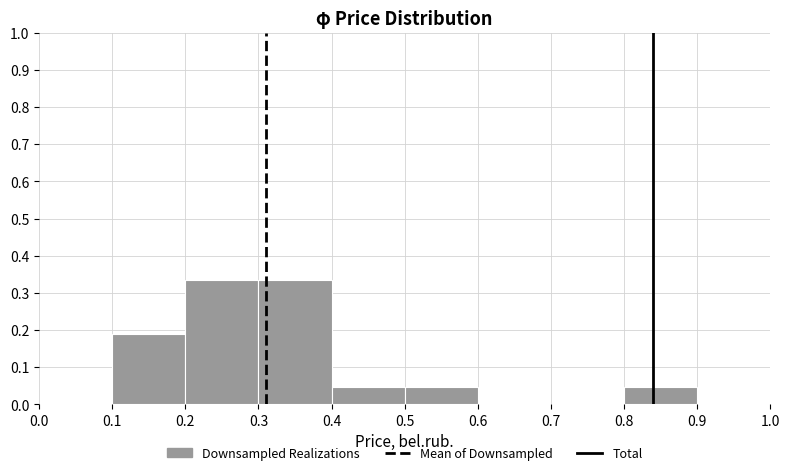

Reading left to right, list every bar in this chart as the range it spans on the x-axis followed by its height. The values are not printed on the chart, so give them approximately, as read against the axis.

0.0 to 0.1: 0
0.1 to 0.2: 0.19
0.2 to 0.3: 0.33
0.3 to 0.4: 0.33
0.4 to 0.5: 0.05
0.5 to 0.6: 0.05
0.6 to 0.7: 0
0.7 to 0.8: 0
0.8 to 0.9: 0.05
0.9 to 1.0: 0